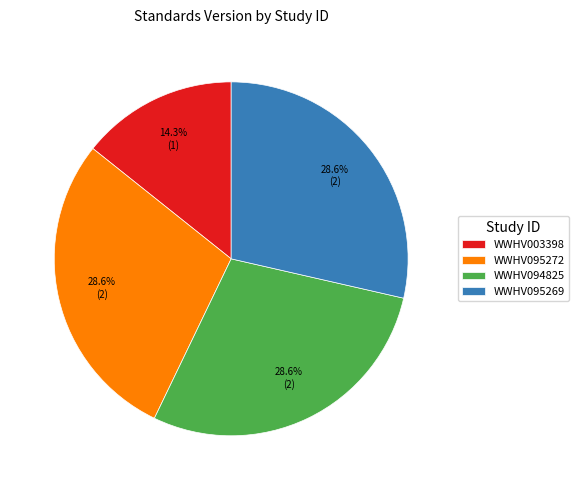

The WWHV003398 slice represents 28% of the pie. True or false?

False